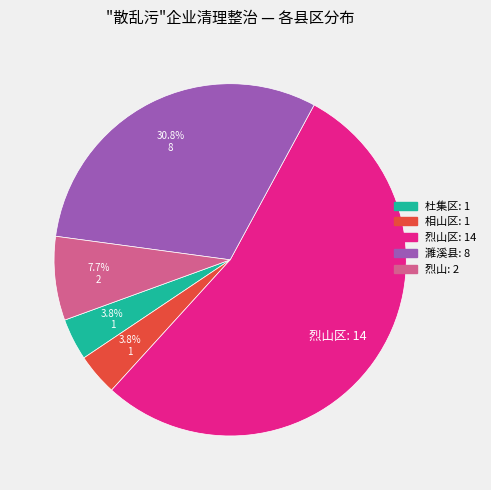

To the nearest percent, what is the difference between the largest and smallest slice percentages?

50%